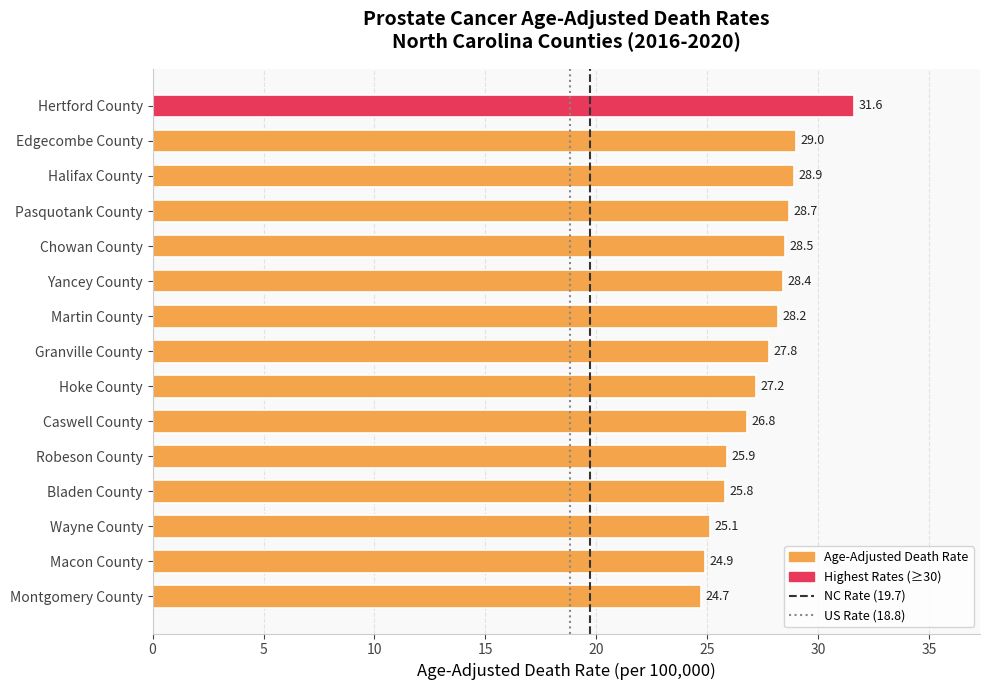

What is the change in value from Hertford County to Yancey County?

-3.2